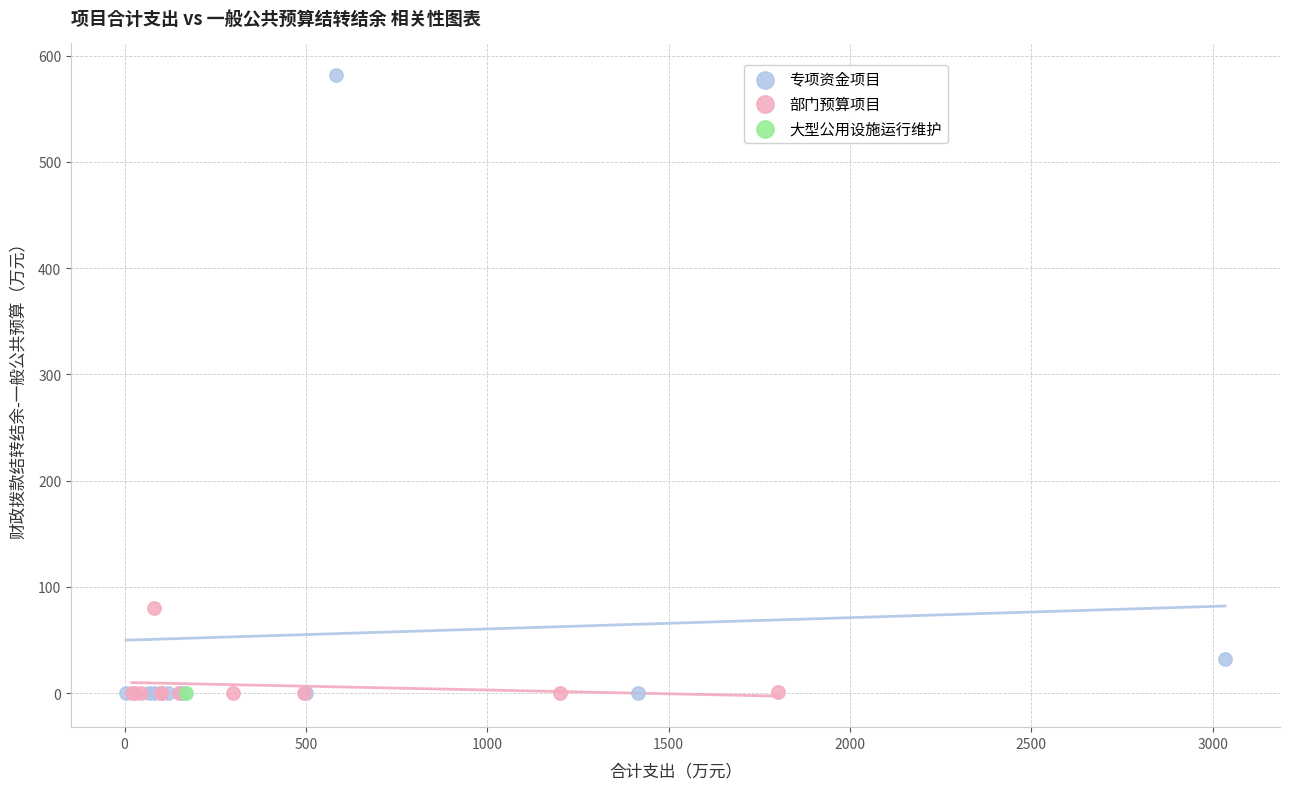

What are all the series names shown in the legend?

专项资金项目, 部门预算项目, 大型公用设施运行维护